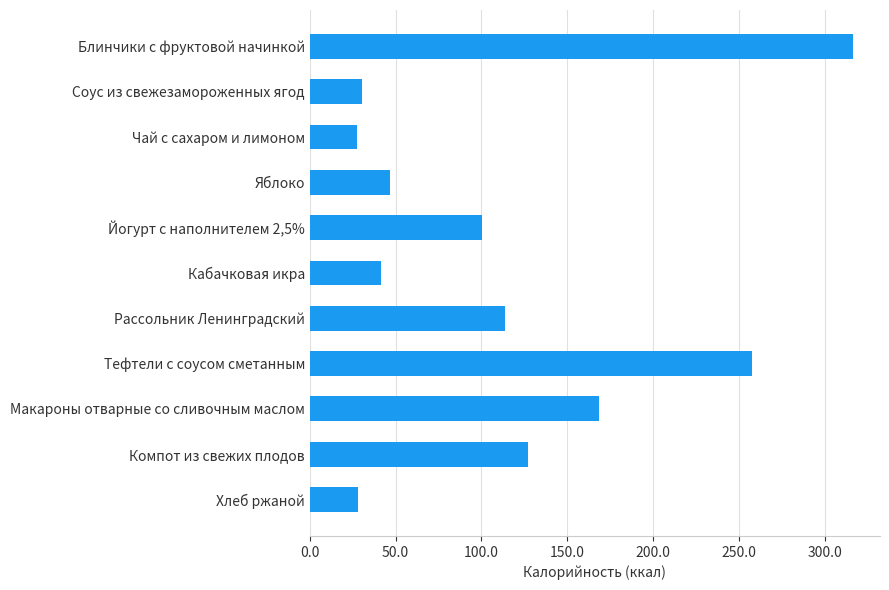

What is the greatest value displayed?

316.3